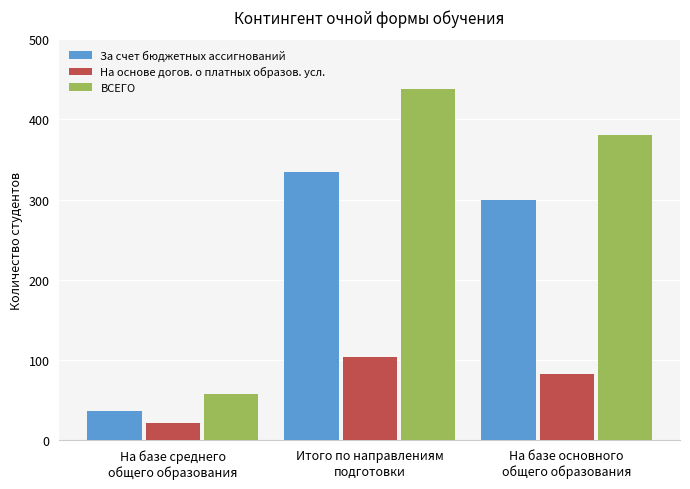

Which series has the largest range (max minus min)?

ВСЕГО